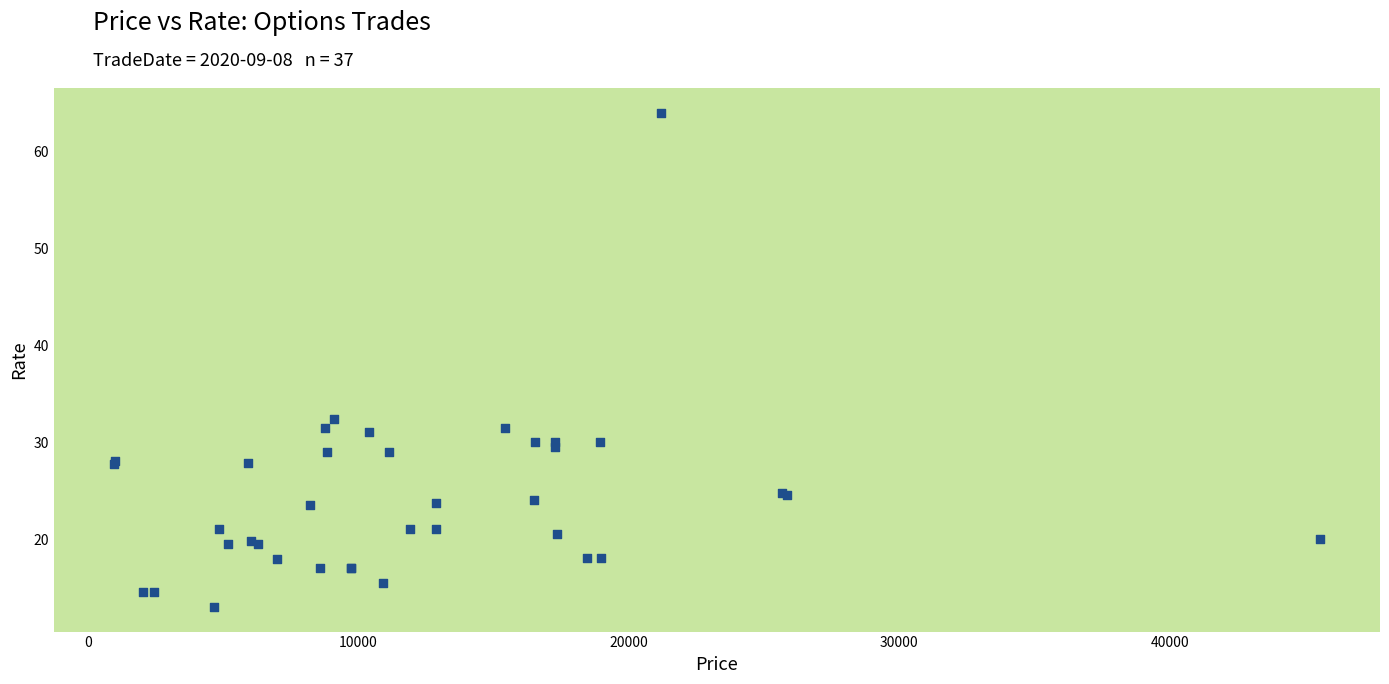

What Y value in the scatter plot is closest to 38?

32.4